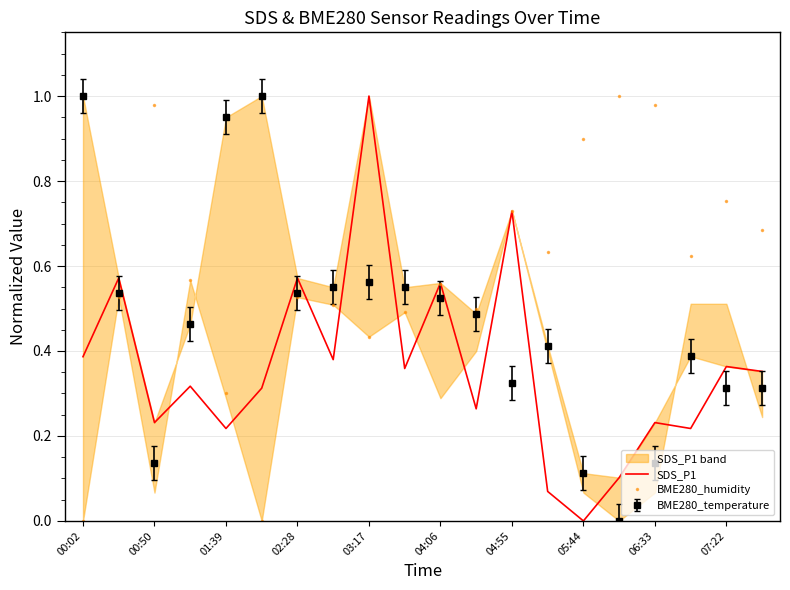

The value of SDS_P1 at 19 is 0.5. True or false?

False